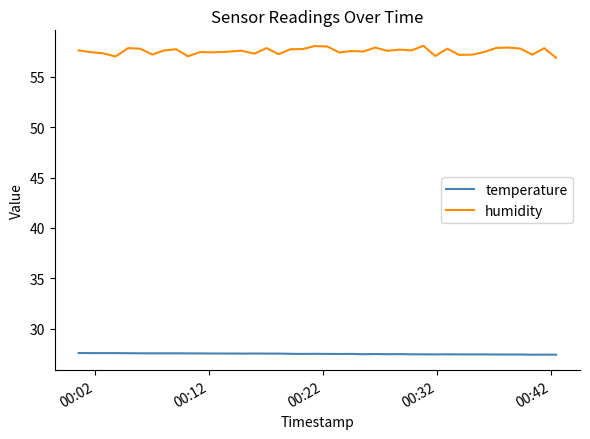

What is the difference between the maximum and minimum values in the humidity series?

1.2